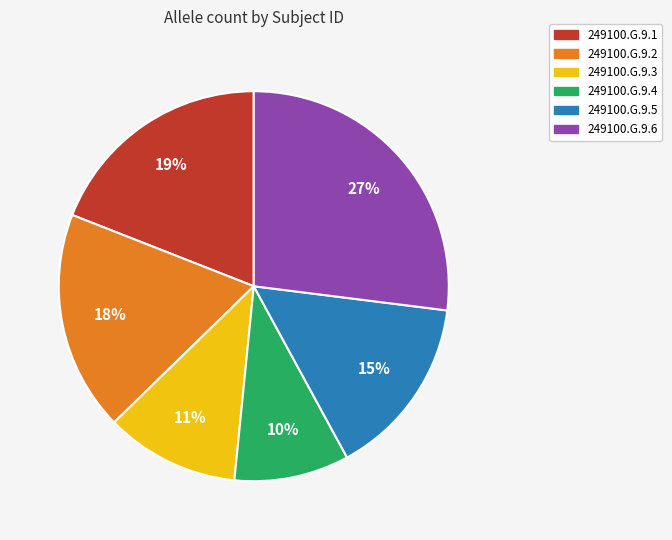

Which category has the smallest portion of the pie?

249100.G.9.4